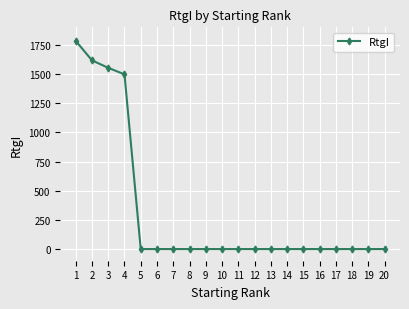

How many distinct data groups are displayed?

1